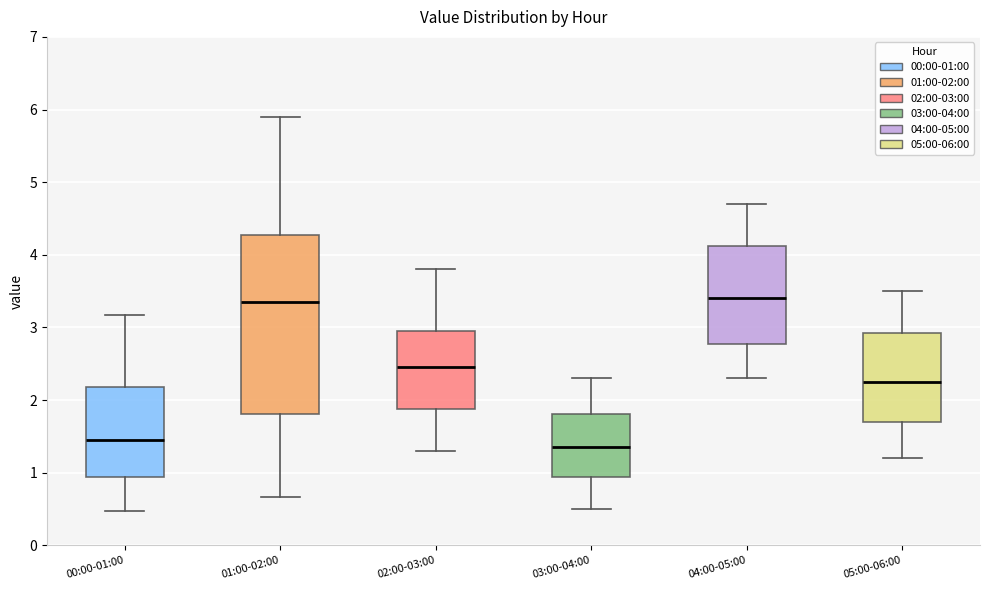

Reading left to right, transcribe this box plot: for each box, give where its median line is, the range the box spans, and where its two whiskers end, as read against the y-axis. The values are not printed on the chart, so give them approximately, as read against the axis.

00:00-01:00: median 1.5, box 0.9 to 2.2, whiskers 0.5 to 3.2
01:00-02:00: median 3.4, box 1.8 to 4.3, whiskers 0.7 to 5.9
02:00-03:00: median 2.5, box 1.9 to 3.0, whiskers 1.3 to 3.8
03:00-04:00: median 1.4, box 0.9 to 1.8, whiskers 0.5 to 2.3
04:00-05:00: median 3.4, box 2.8 to 4.1, whiskers 2.3 to 4.7
05:00-06:00: median 2.3, box 1.7 to 2.9, whiskers 1.2 to 3.5